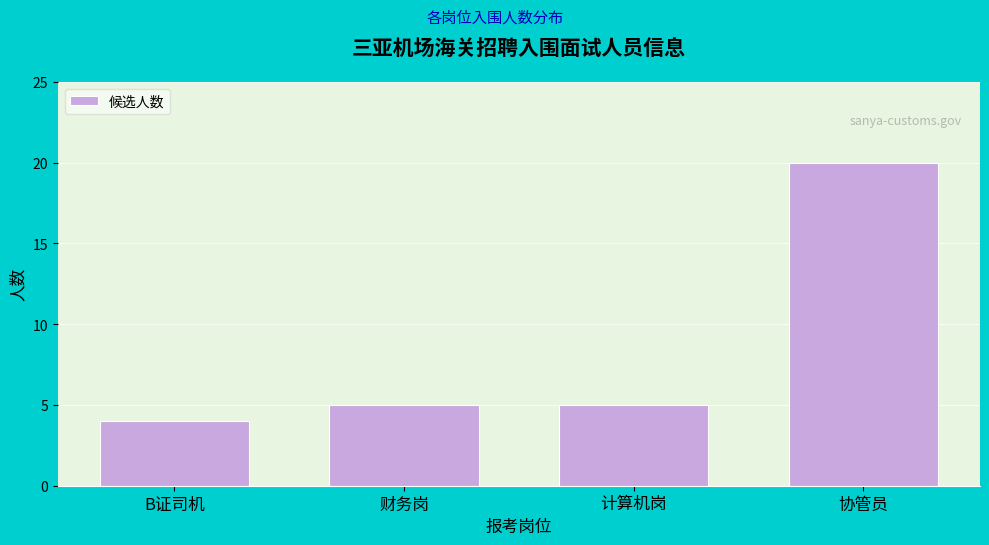

Reading left to right, list all the values displayed in this chart.

4	5	5	20